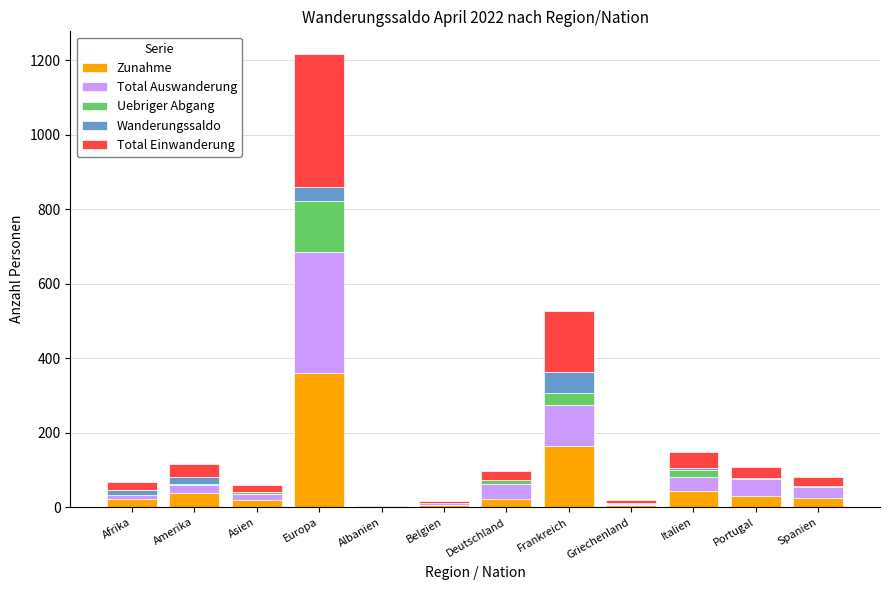

How many negative values does the Wanderungssaldo series have?

4